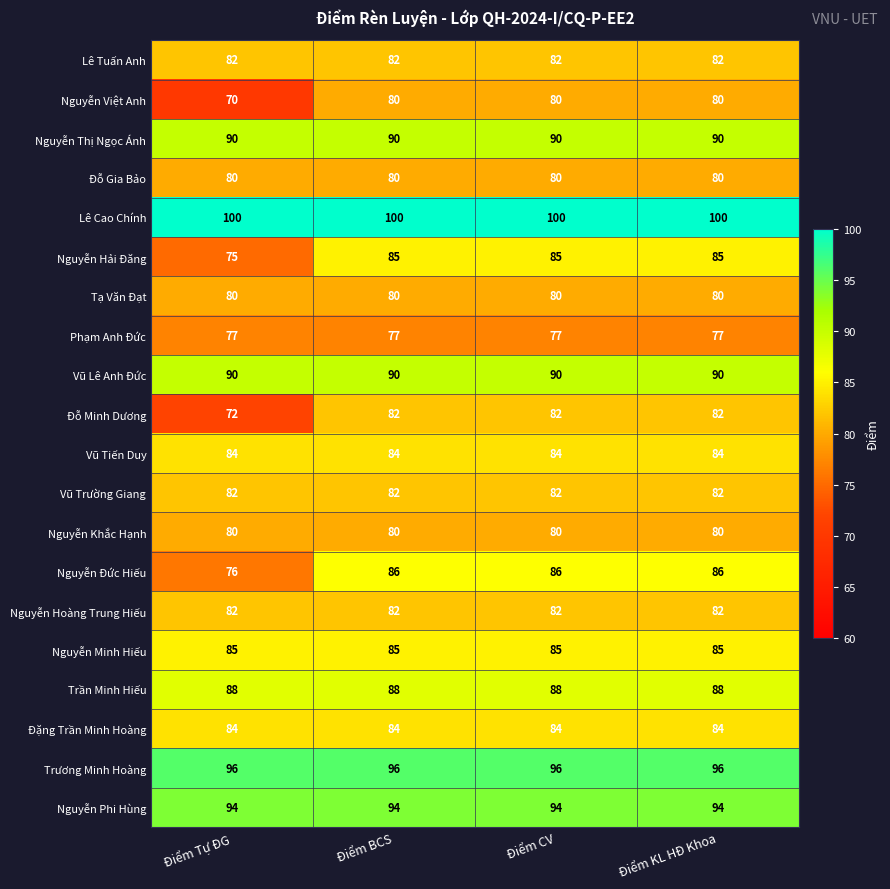

What is the spread (max minus min) of values at Điểm Tự ĐG?

30